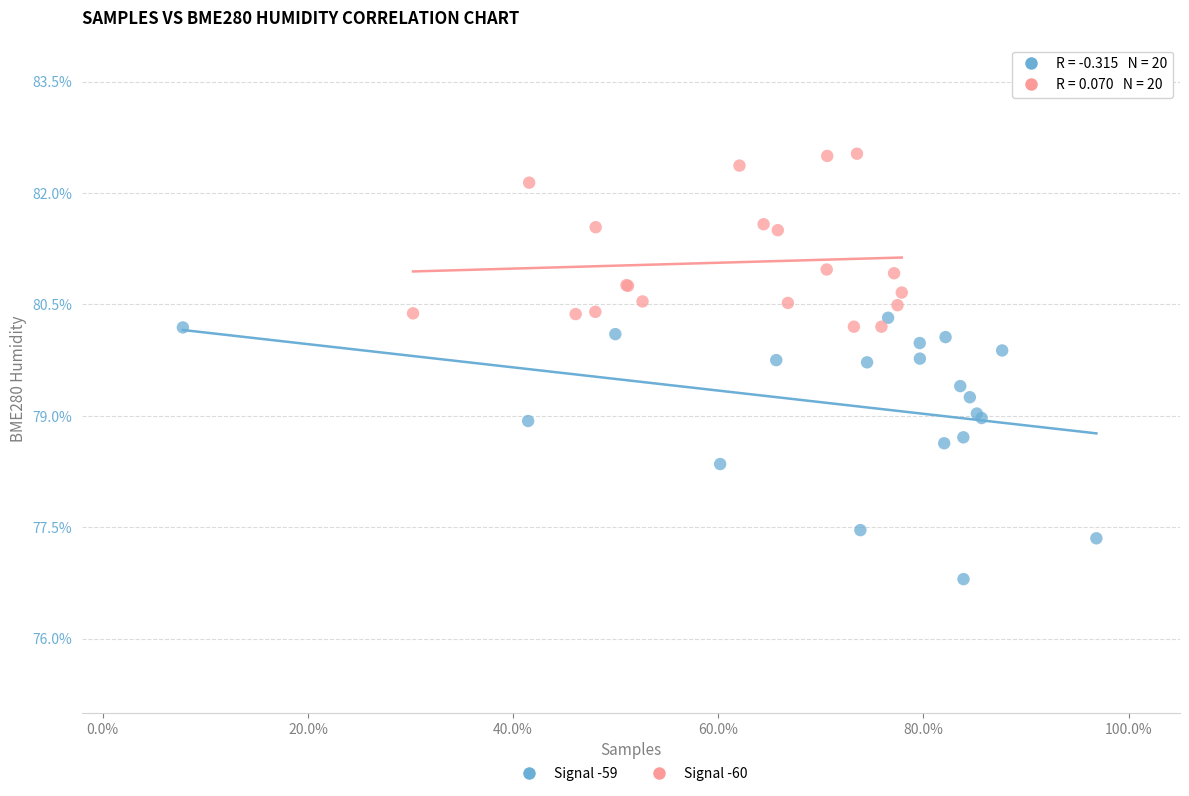

Which series contains the lowest Y value?

Signal -59